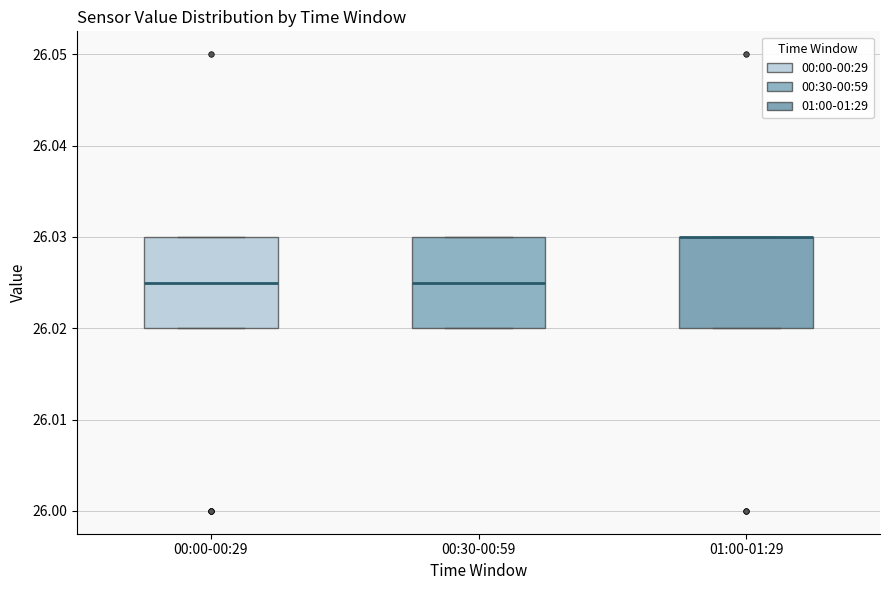

Reading left to right, read every box against the y-axis: the position of its median line, the range the box covers, and the ends of its whiskers. The values are not printed on the chart, so give them approximately, as read against the axis.

00:00-00:29: median 26.025, box 26.020 to 26.030, whiskers 26.020 to 26.030
00:30-00:59: median 26.025, box 26.020 to 26.030, whiskers 26.020 to 26.030
01:00-01:29: median 26.030 (drawn on the box's upper edge), box 26.020 to 26.030, whiskers 26.020 to 26.030